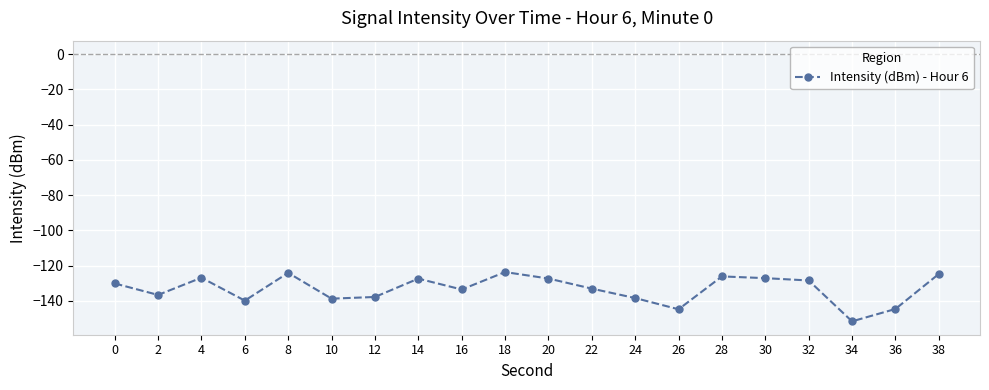

The chart shows a value of -128.5 at 32. True or false?

True